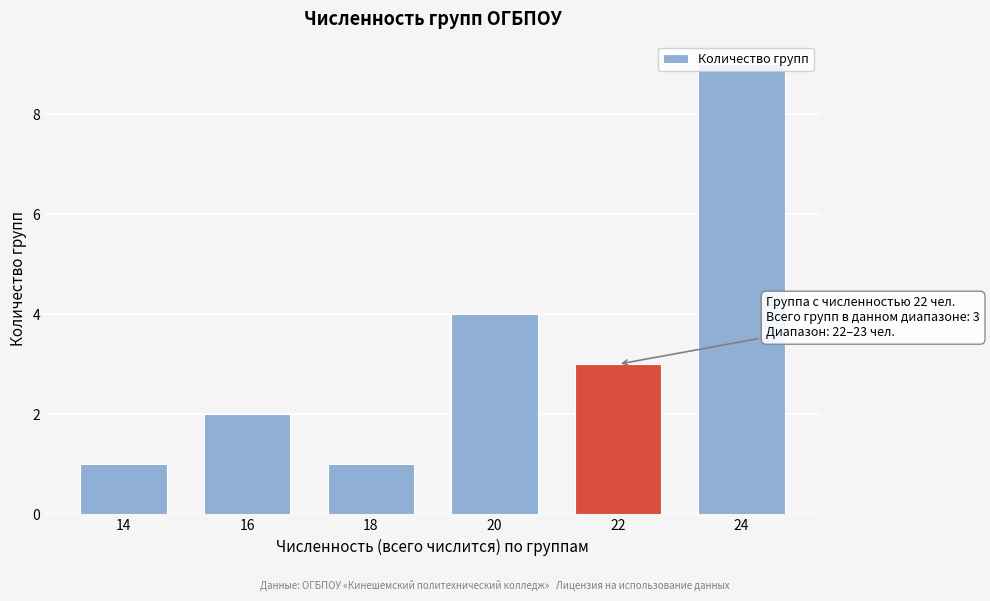

Where is the data nearest to the value 5?

20